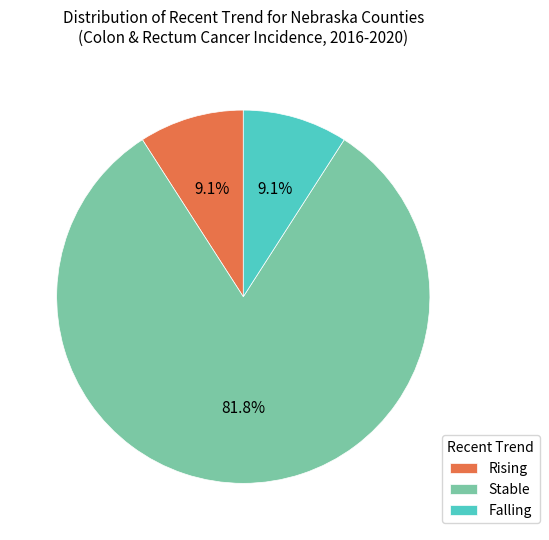

Do Rising and Stable together represent more than half of the pie?

Yes